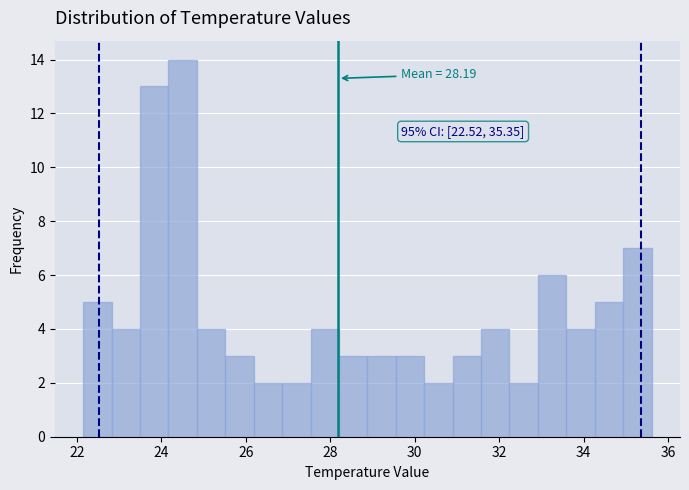

Around what value on the x-axis is the tallest bar? Give the approximate position of its centre, as read against the axis.

24.6